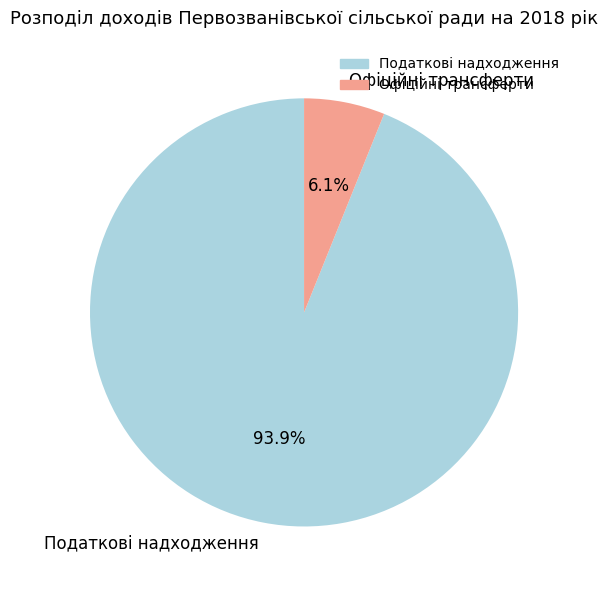

Which slice represents more than half of the pie?

Податкові надходження